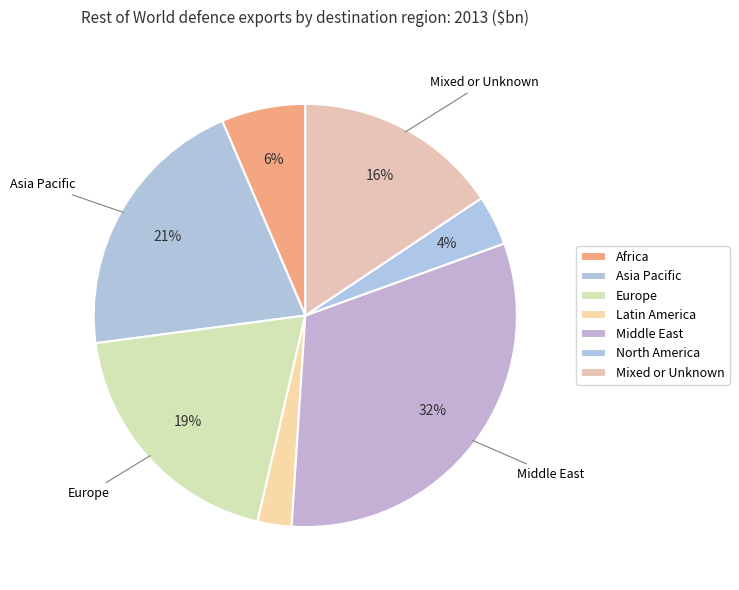

What is the largest slice in the pie chart?

Middle East